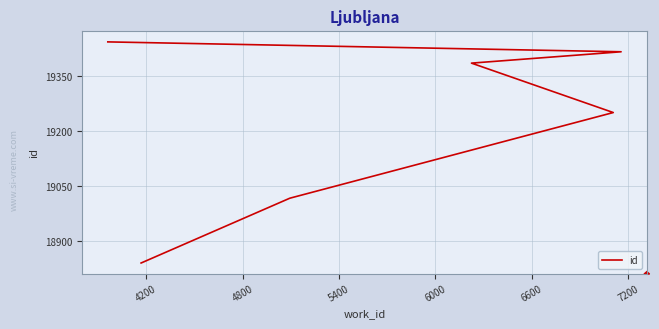

Does the chart have visible grid lines?

Yes